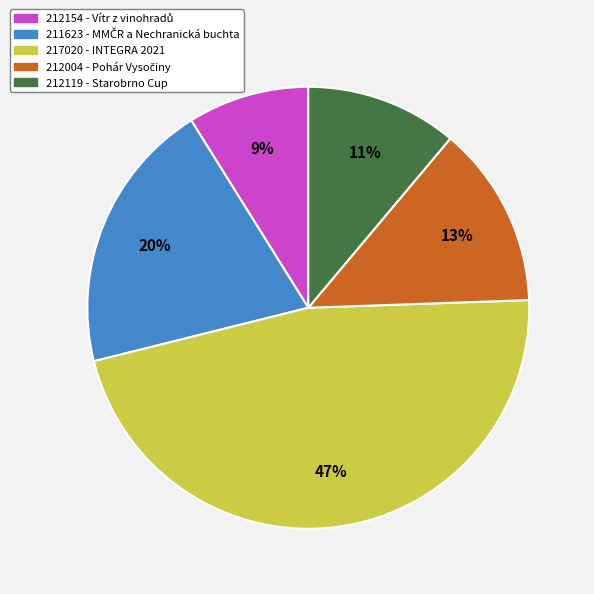

How many slices are in this pie chart?

5